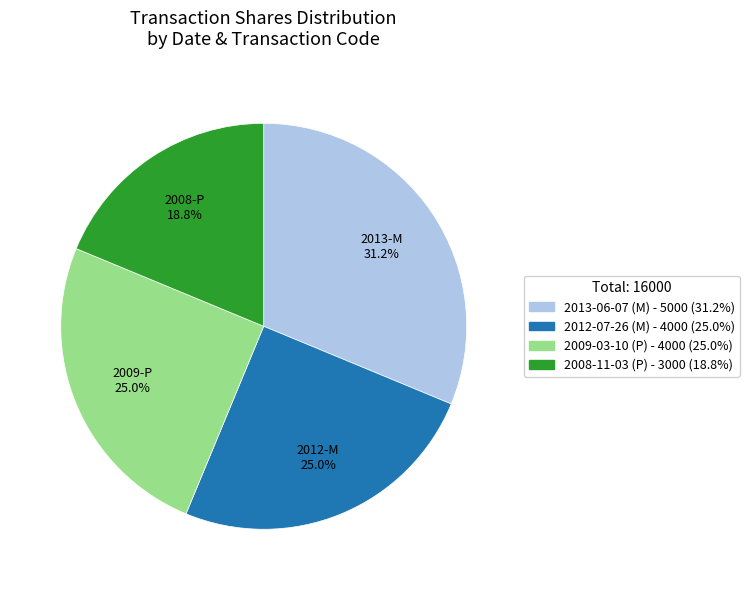

Is it true that 2013-06-07 (M) is 24% of the pie?

False